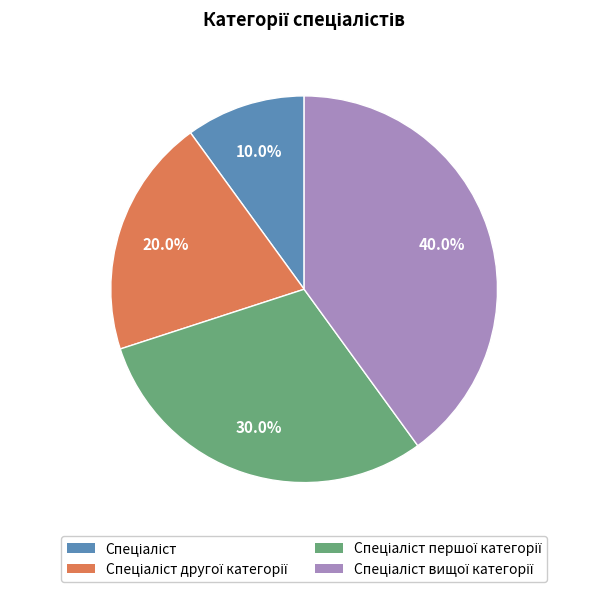

How many segments does this pie chart have?

4